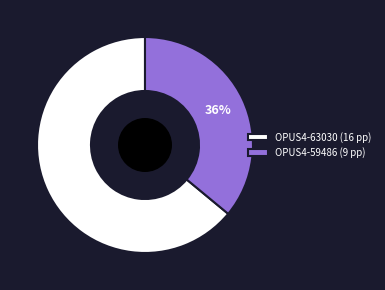

To the nearest percent, what portion does OPUS4-63030 represent?

64%